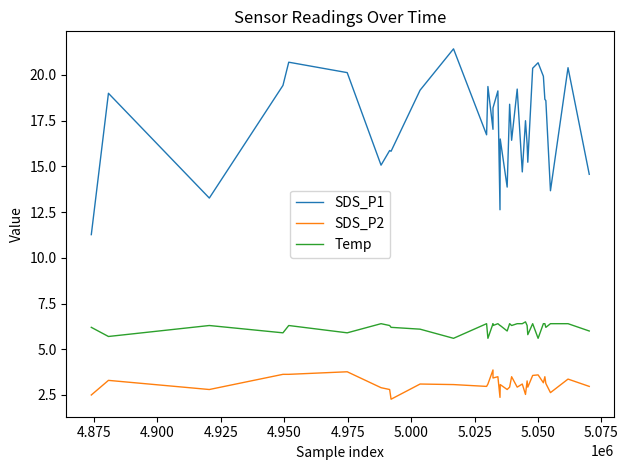

What is the minimum value shown in the chart?

2.3